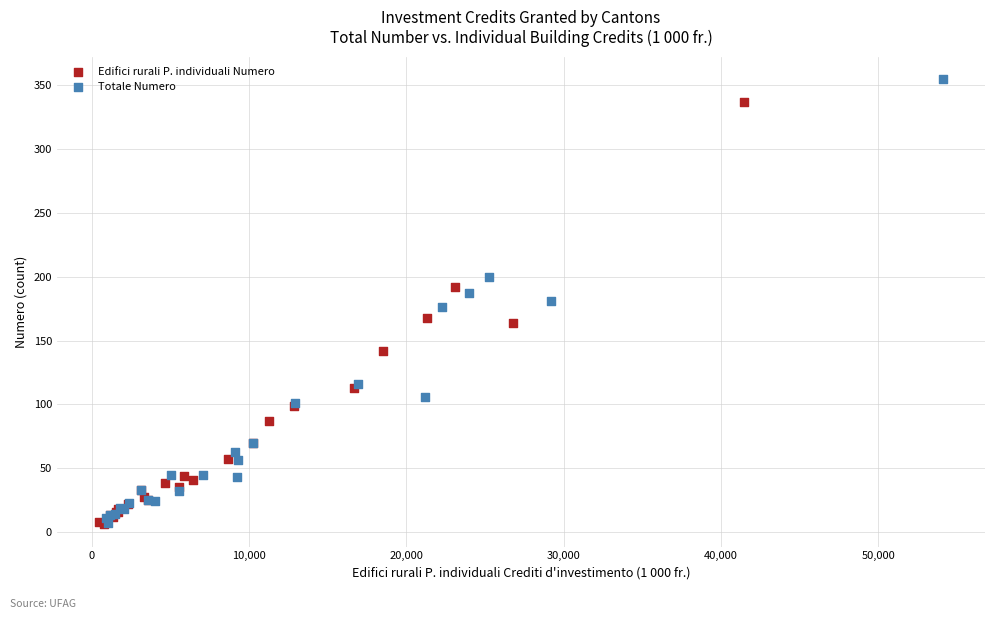

What are all the series names shown in the legend?

Edifici rurali P. individuali Numero, Totale Numero